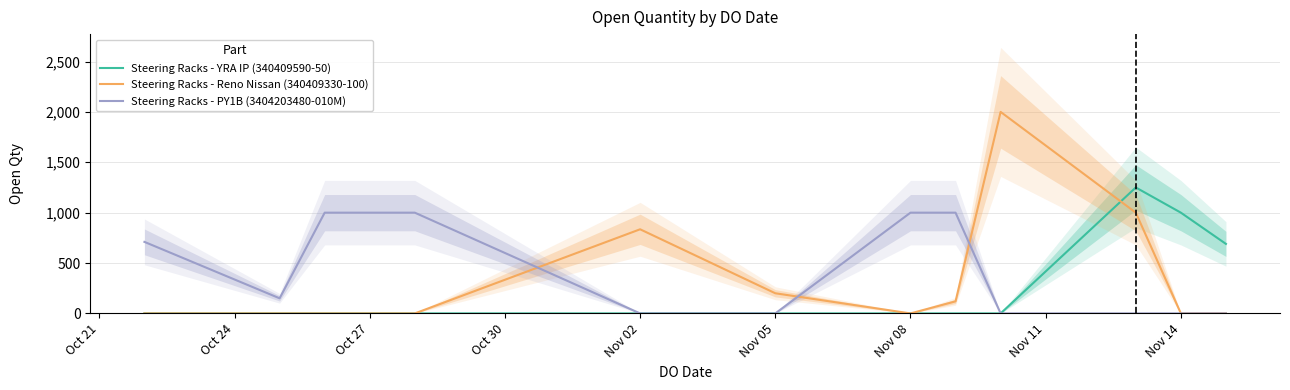

At how many categories does at least one series exceed 329?

10